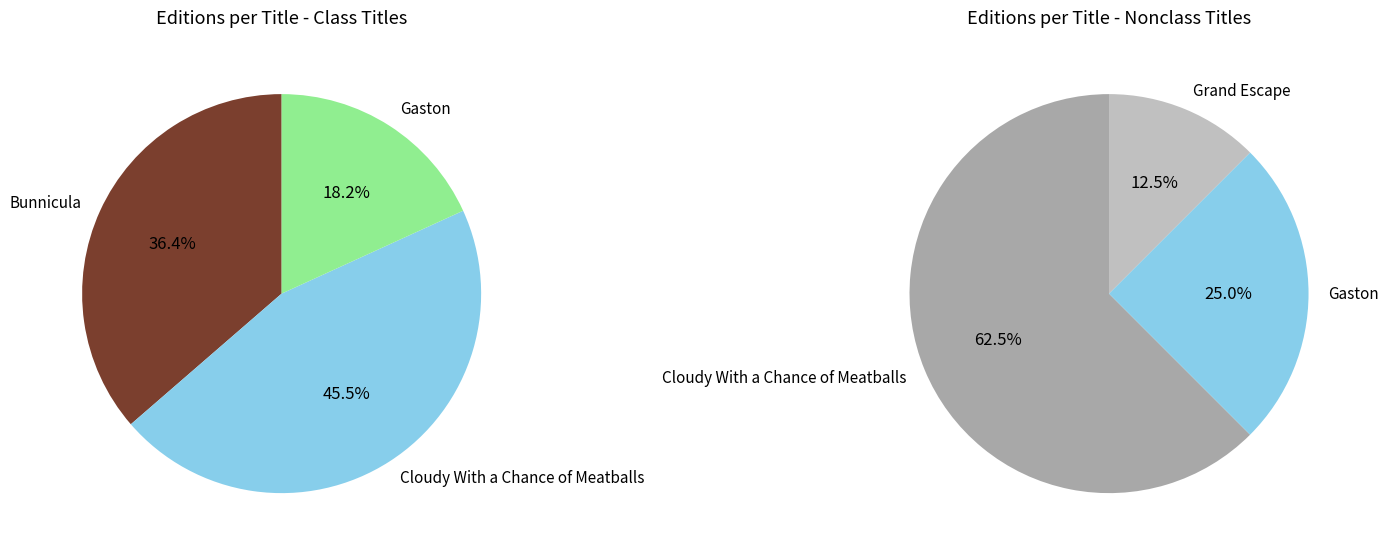

The Grand Escape slice represents 16% of the pie. True or false?

False